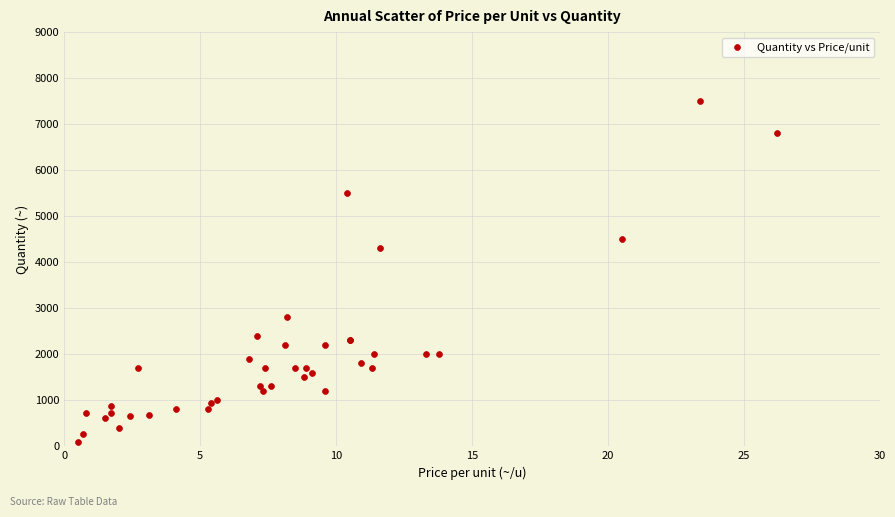

What Y value in the scatter plot is closest to 3800?

4300